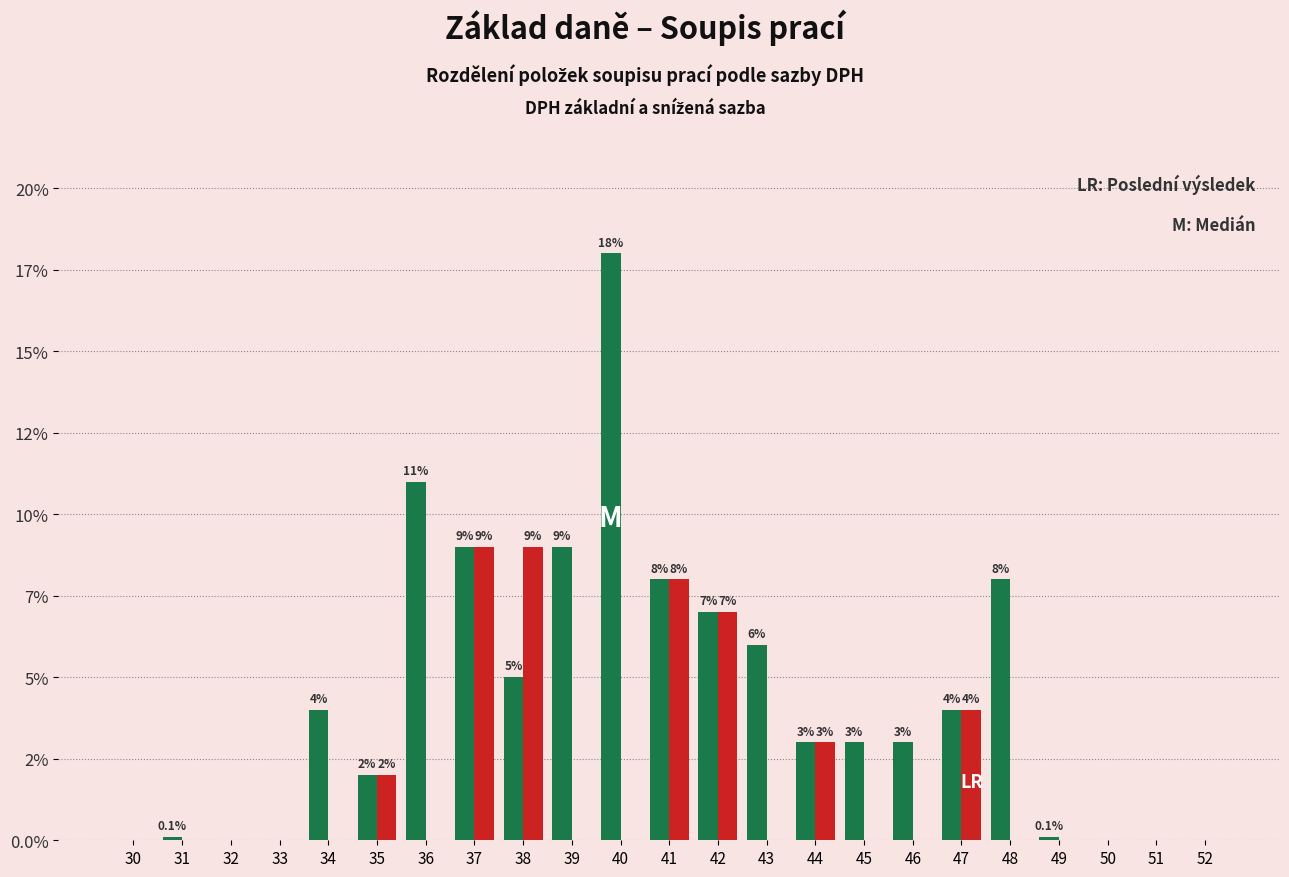

Are the bars horizontal?

No